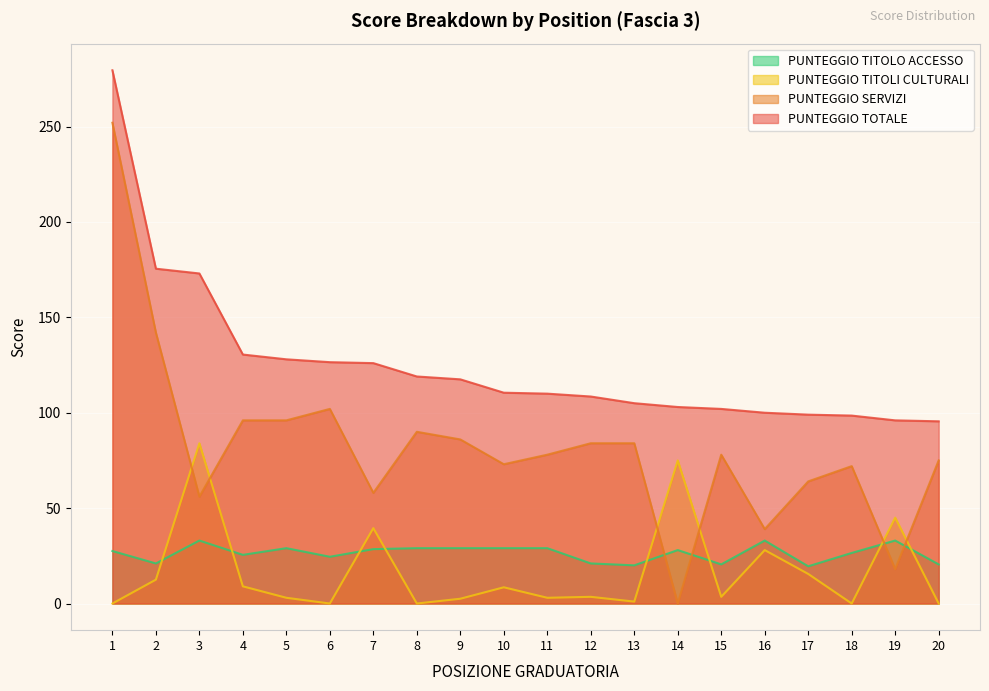

What is the value of the PUNTEGGIO SERVIZI point at the 20th from the left?

75.0